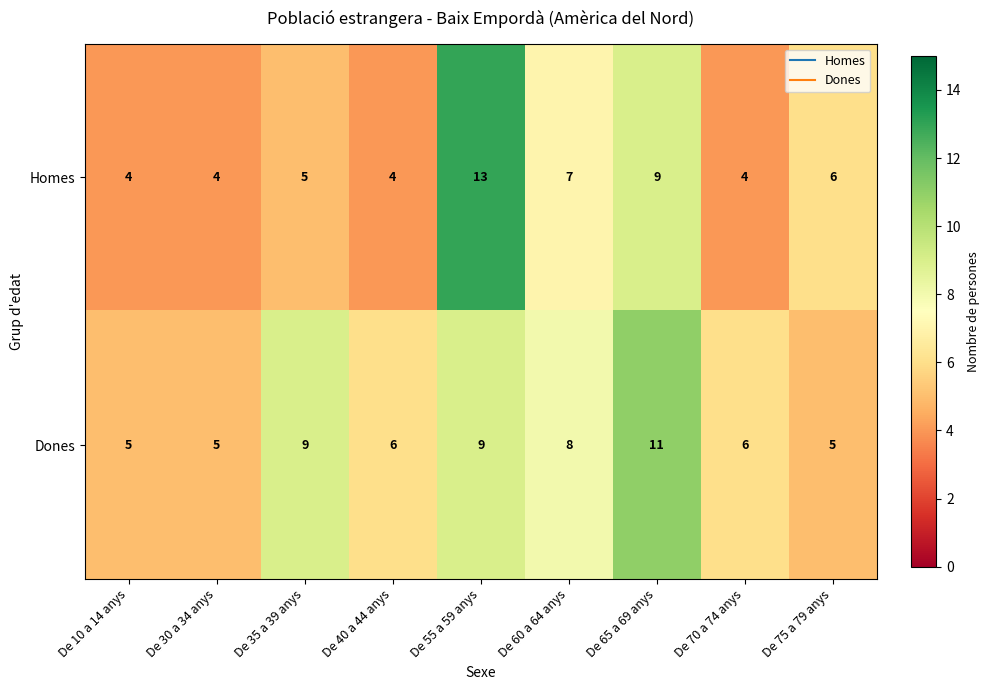

What is the smallest value displayed?

4